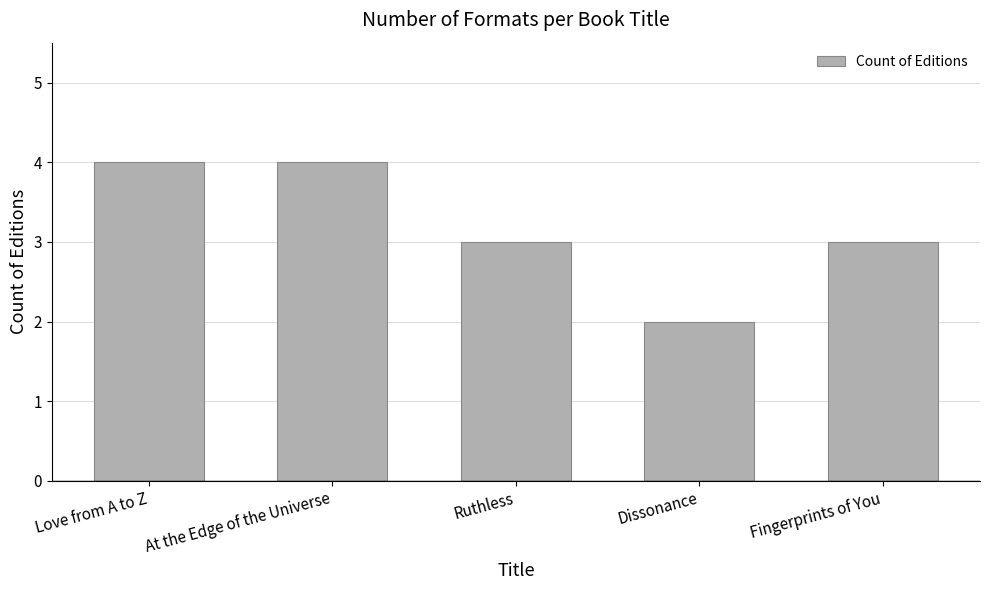

Reading left to right, transcribe all the data shown in this chart.

4	4	3	2	3